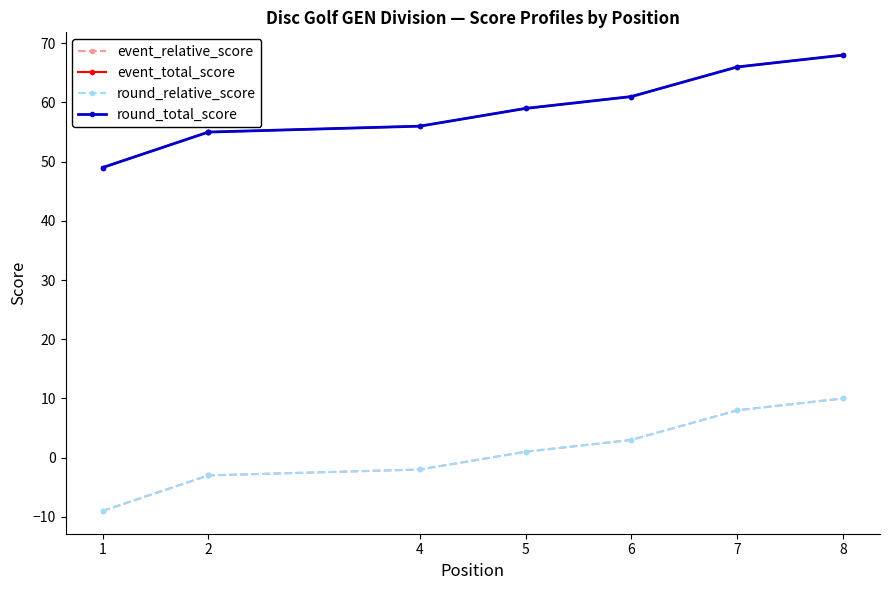

List the series in order of their peak value, lowest first.

event_relative_score, round_relative_score, event_total_score, round_total_score